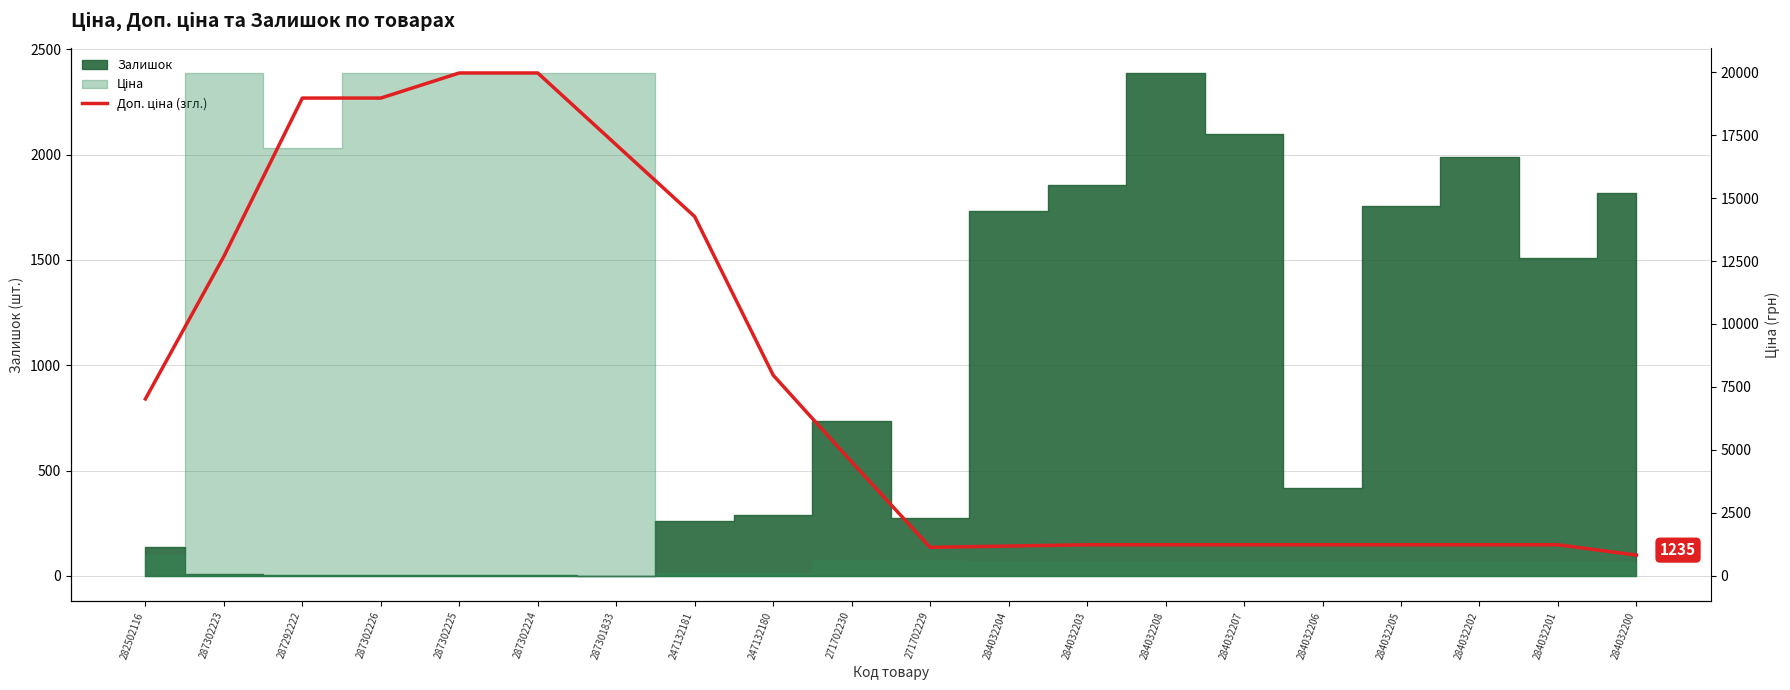

What is the label of the 17th point from the left?

284032205